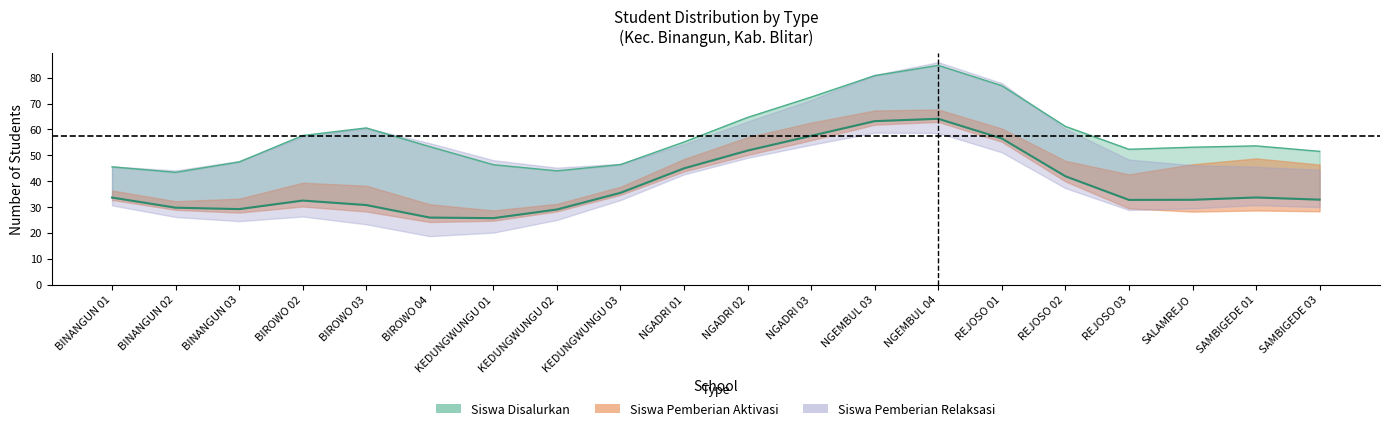

How many data points are above 33?

10